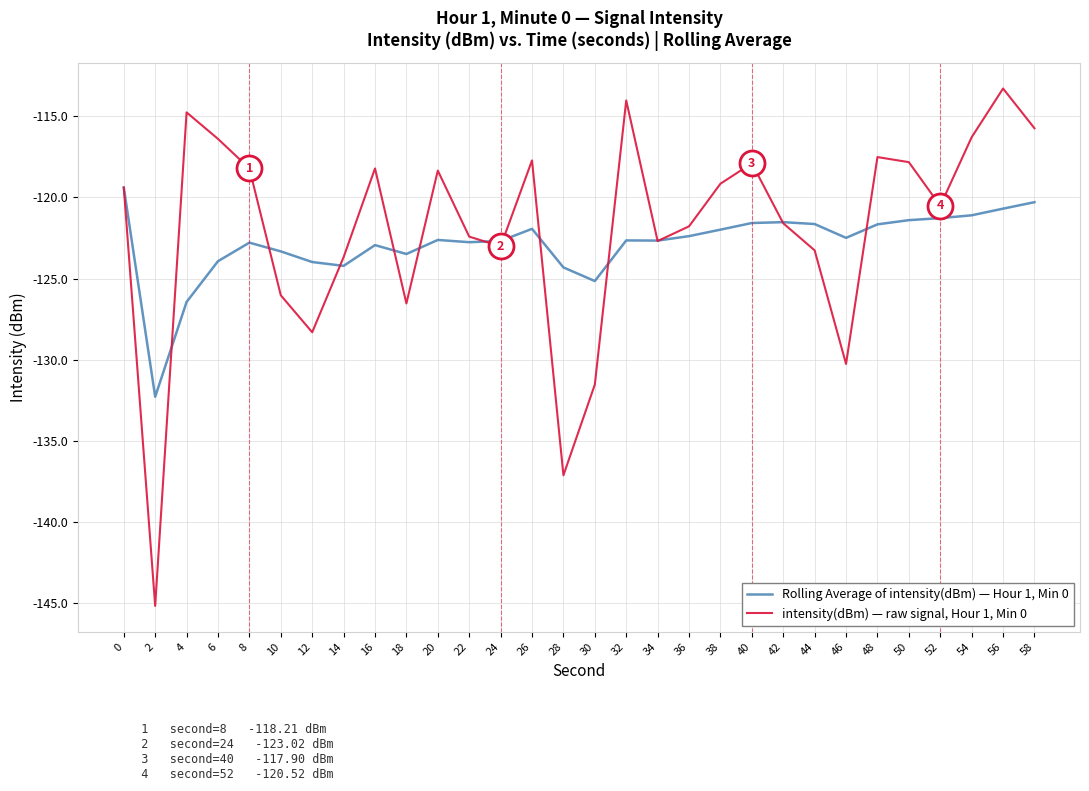

Which series has the largest range (max minus min)?

intensity(dBm) — raw signal, Hour 1, Min 0